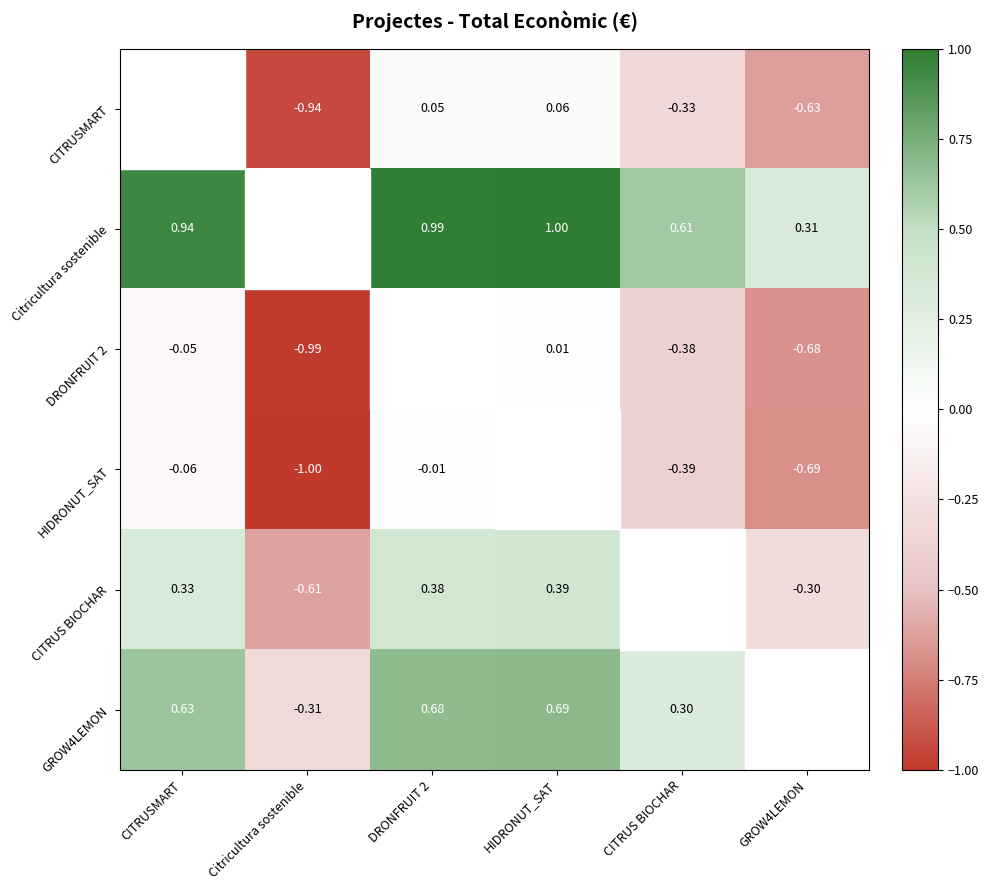

Is the value of CITRUS BIOCHAR at GROW4LEMON greater than the value of HIDRONUT_SAT at Citricultura sostenible?

Yes